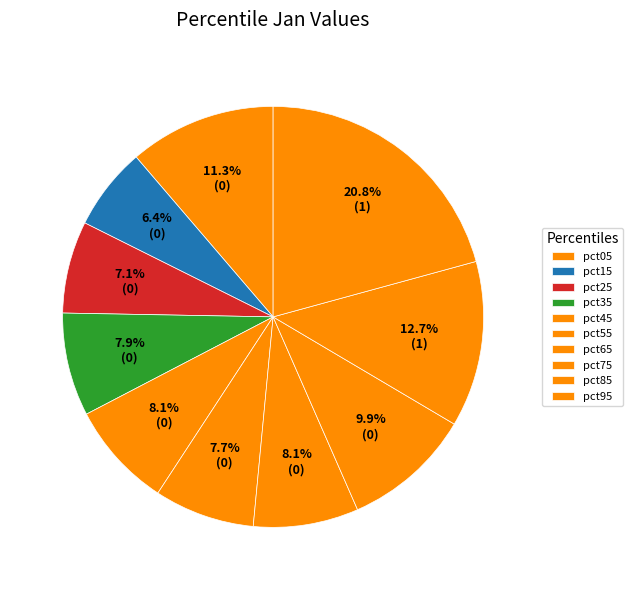

Do pct55 and pct85 together represent more than half of the pie?

No